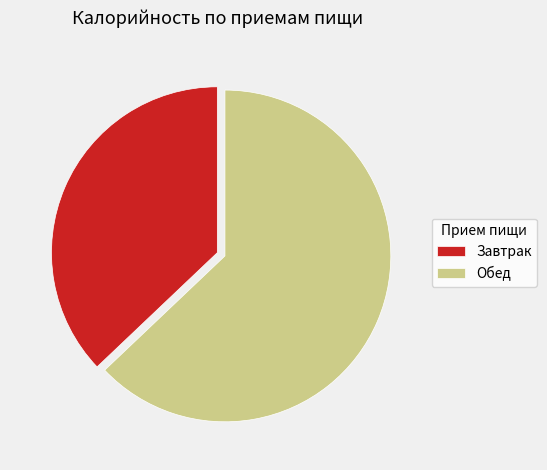

Rank the categories by value from lowest to highest.

Завтрак, Обед